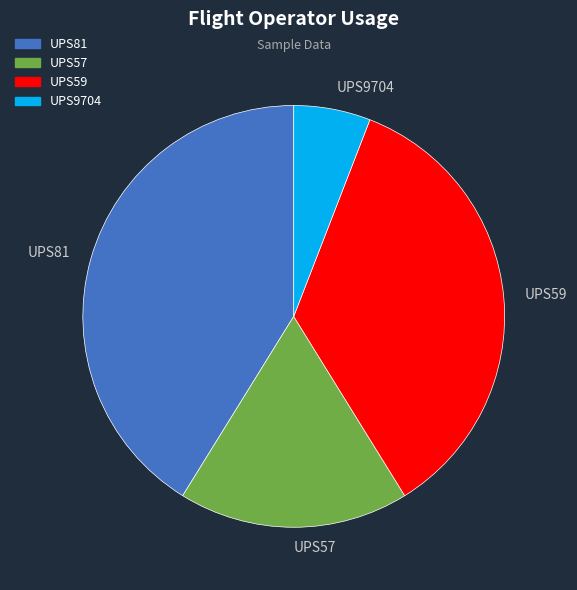

The UPS57 slice represents 18% of the pie. True or false?

True